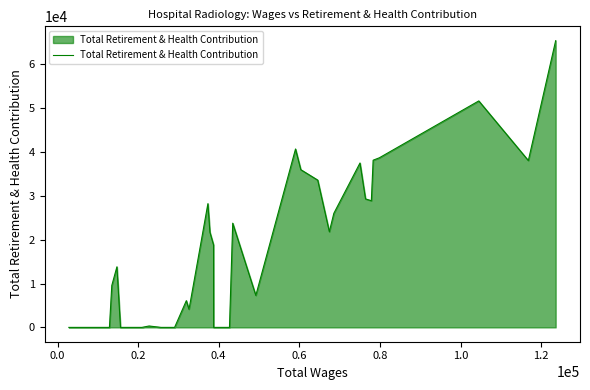

What is the maximum value shown in the chart?

65384